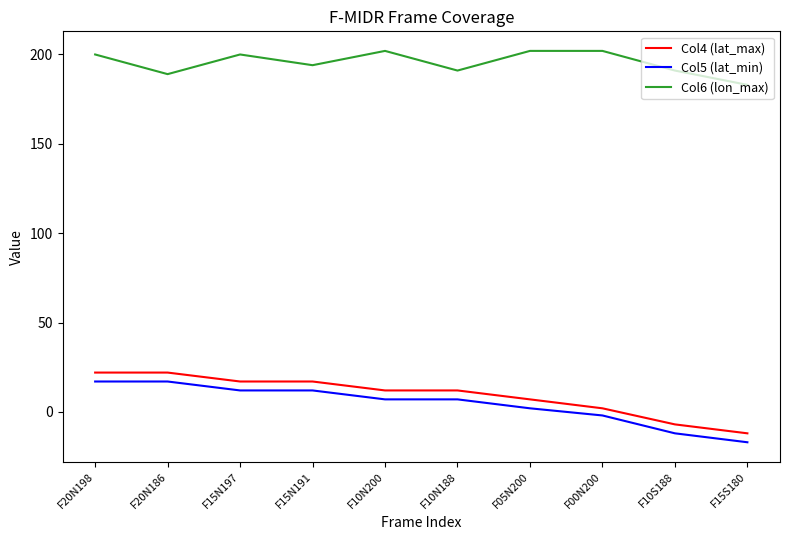

How many categories are shown in the chart?

10